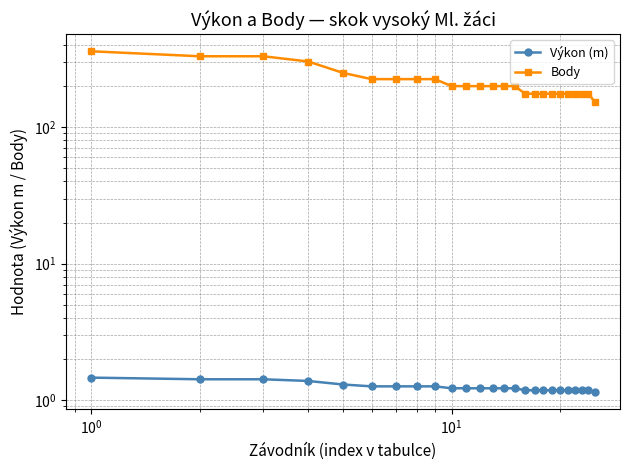

Rank the series by their average value, from lowest to highest.

Výkon (m), Body